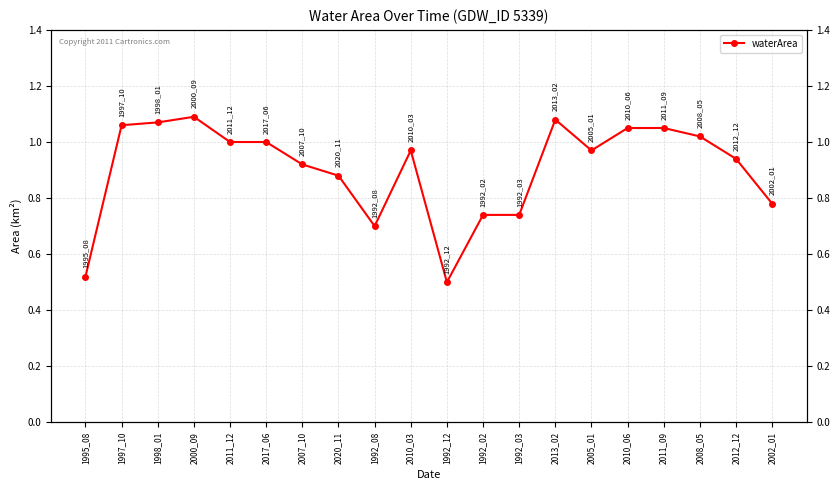

What is the maximum value shown in the chart?

1.1